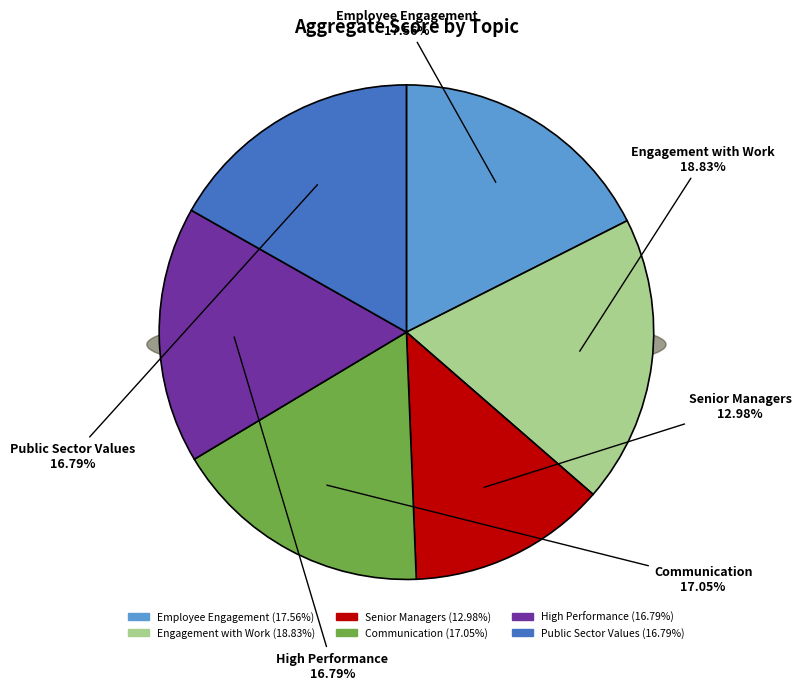

Is it true that Communication is 31% of the pie?

False